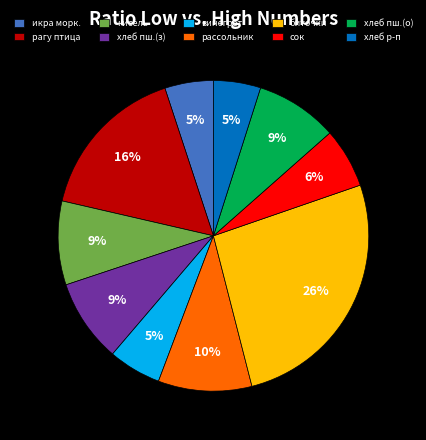

Is the sum of хлеб пш.(о) and хлеб р-п greater than half?

No